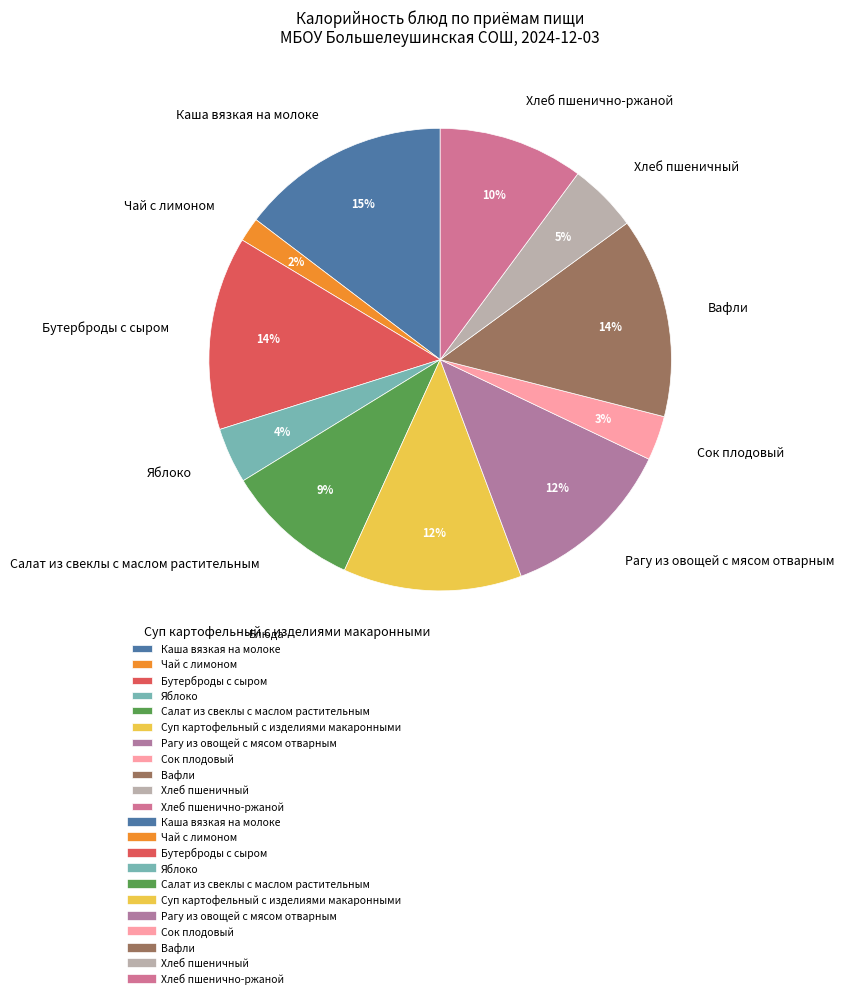

Which has a higher value, Хлеб пшеничный or Суп картофельный с изделиями макаронными?

Суп картофельный с изделиями макаронными